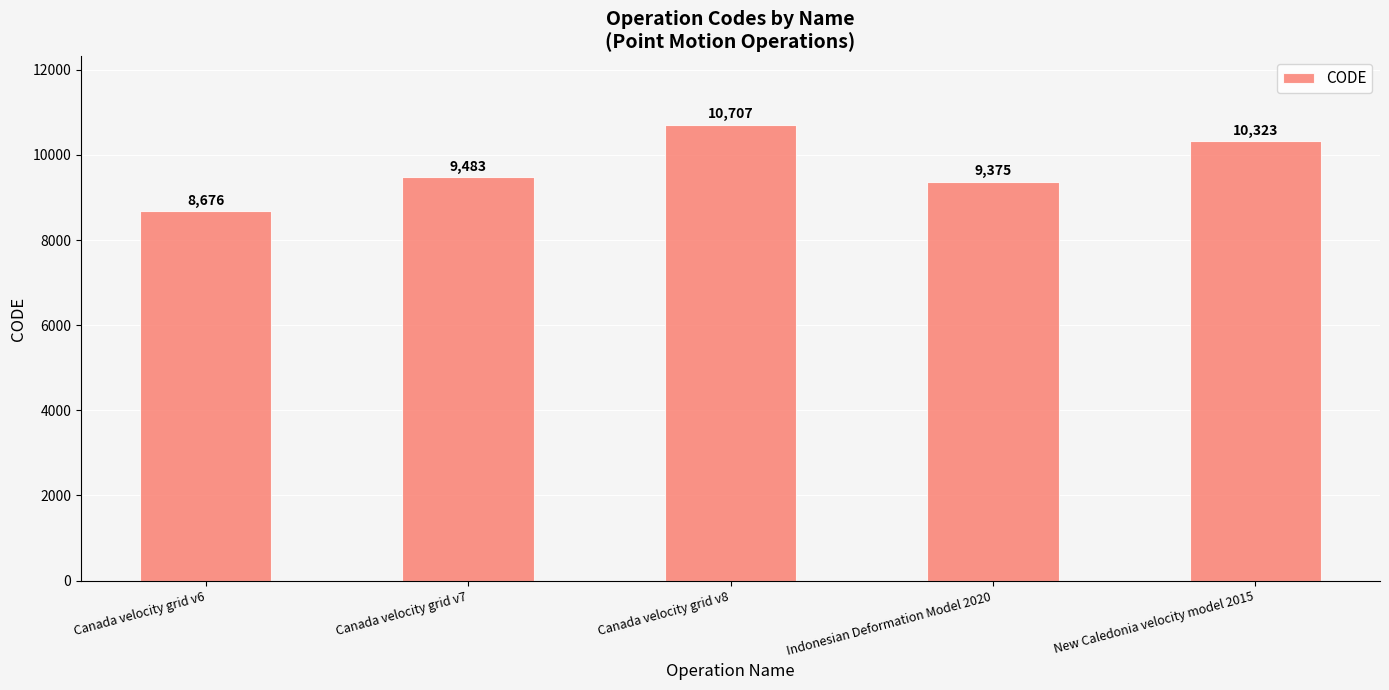

Reading right to left, what are all the values shown in this chart?

New Caledonia velocity model 2015=10323	Indonesian Deformation Model 2020=9375	Canada velocity grid v8=10707	Canada velocity grid v7=9483	Canada velocity grid v6=8676